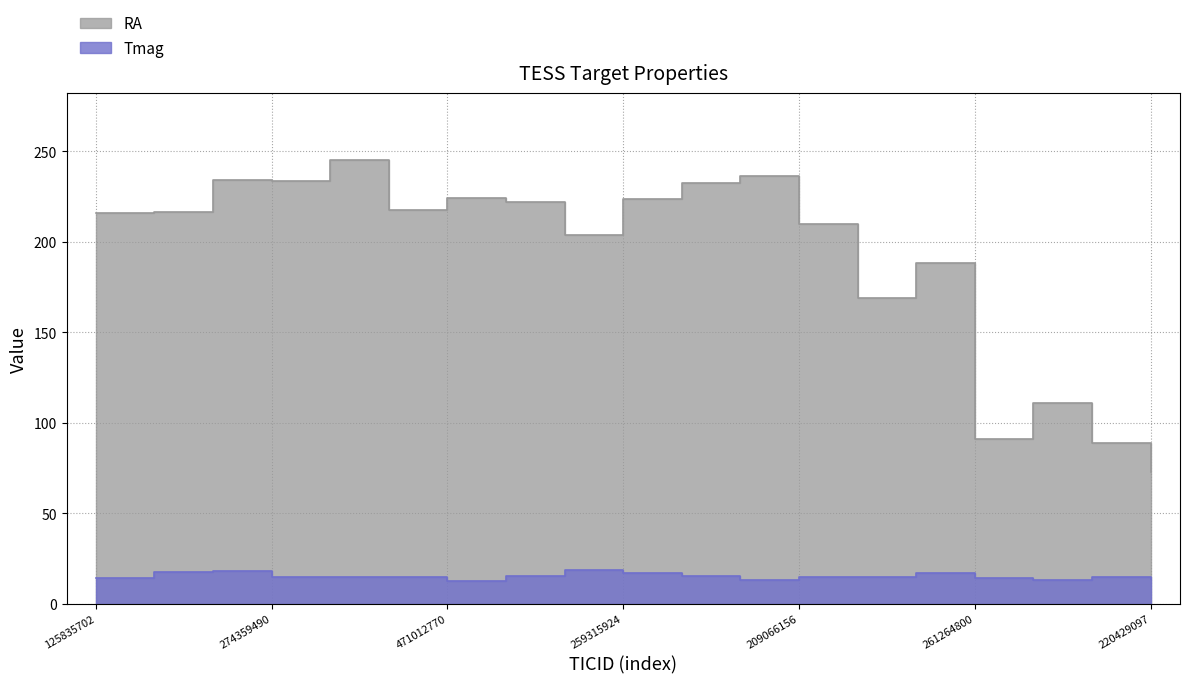

True or false: RA and Tmag intersect in this chart.

False